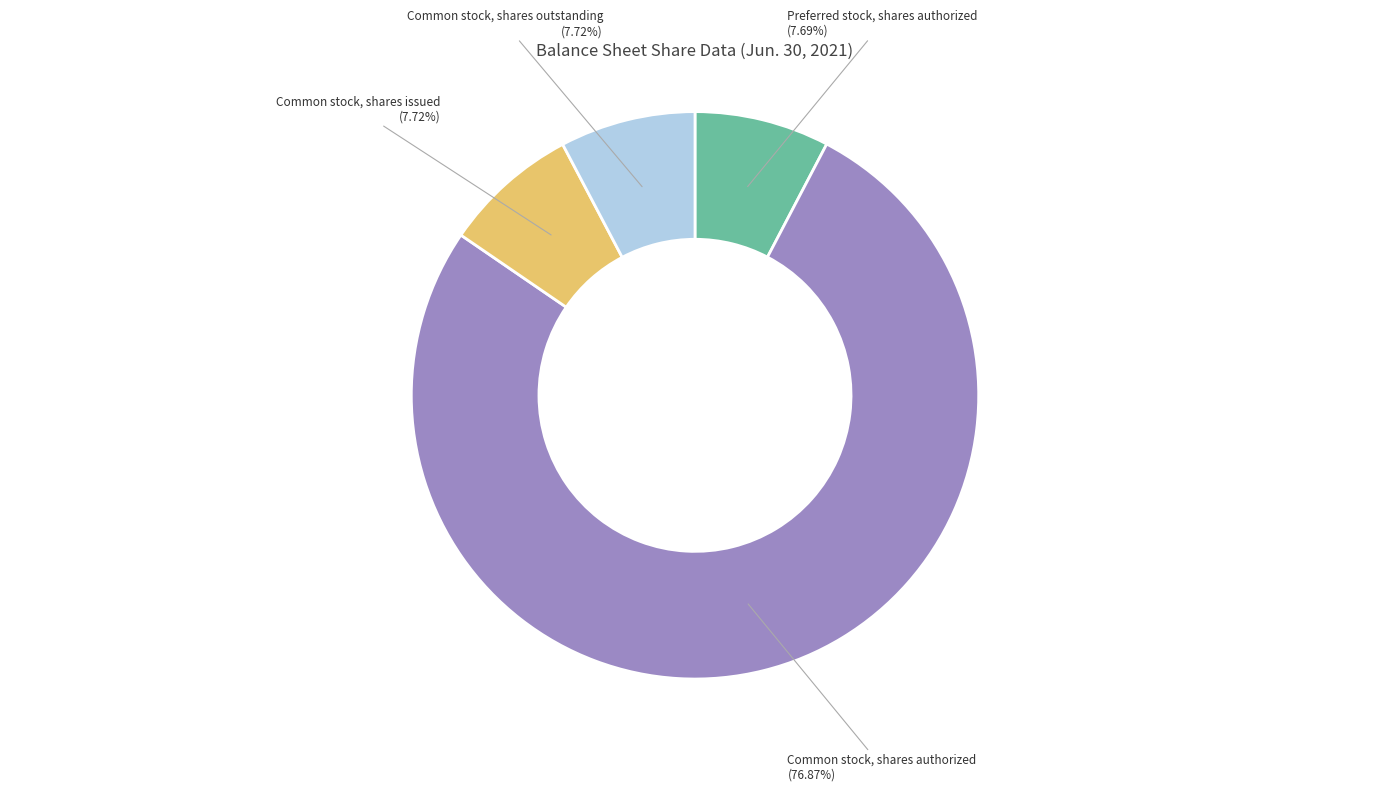

Does Common stock, shares outstanding represent more than half of the total?

No